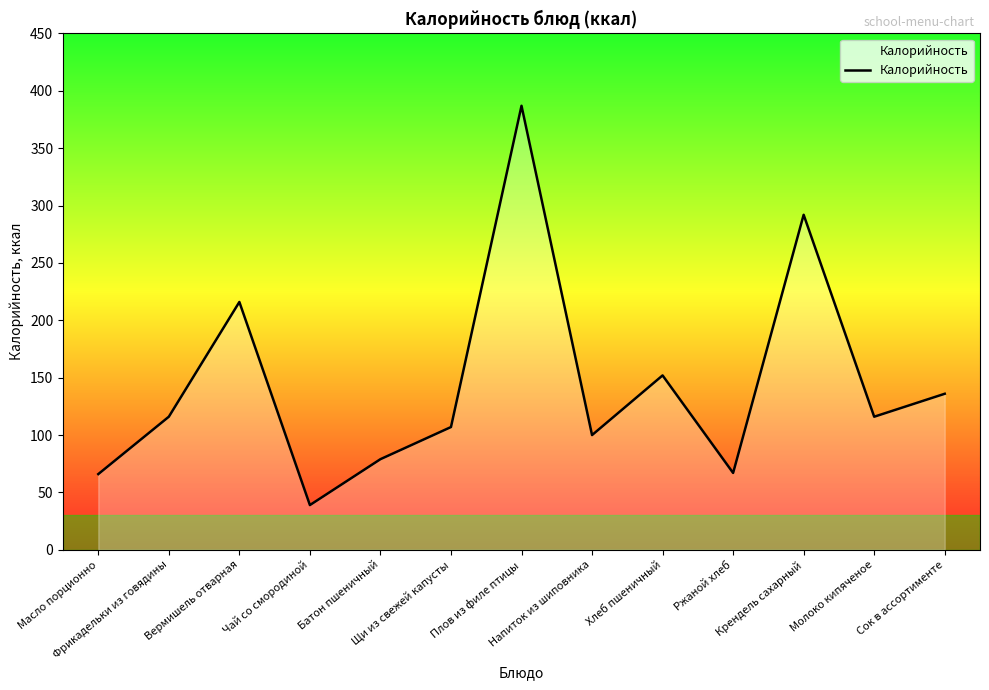

What is the greatest value displayed?

387